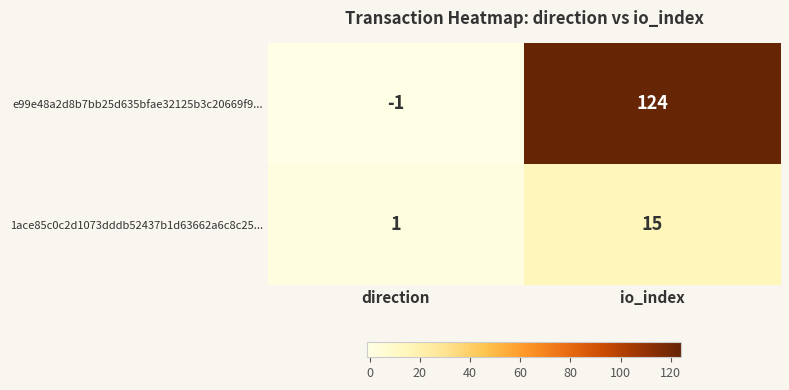

Which series has the largest total across all categories?

e99e48a2d8b7bb25d635bfae32125b3c20669f9...